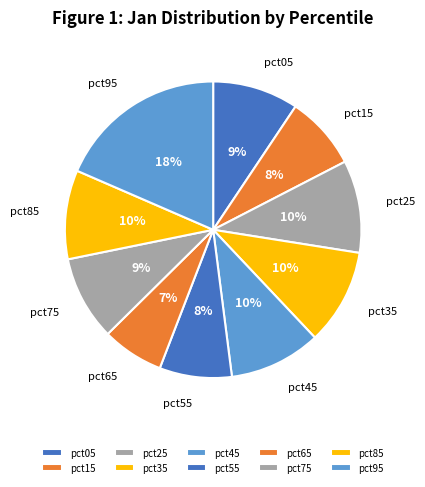

True or false: pct55 accounts for 8% of the total.

True